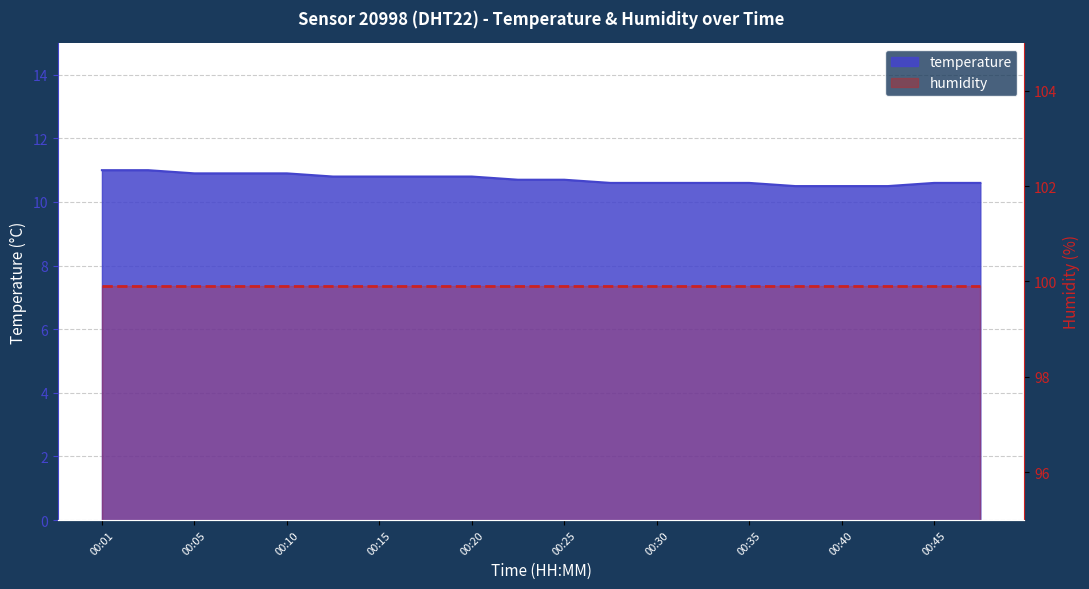

What is the difference between the values at 00:18 and 00:47?

0.2